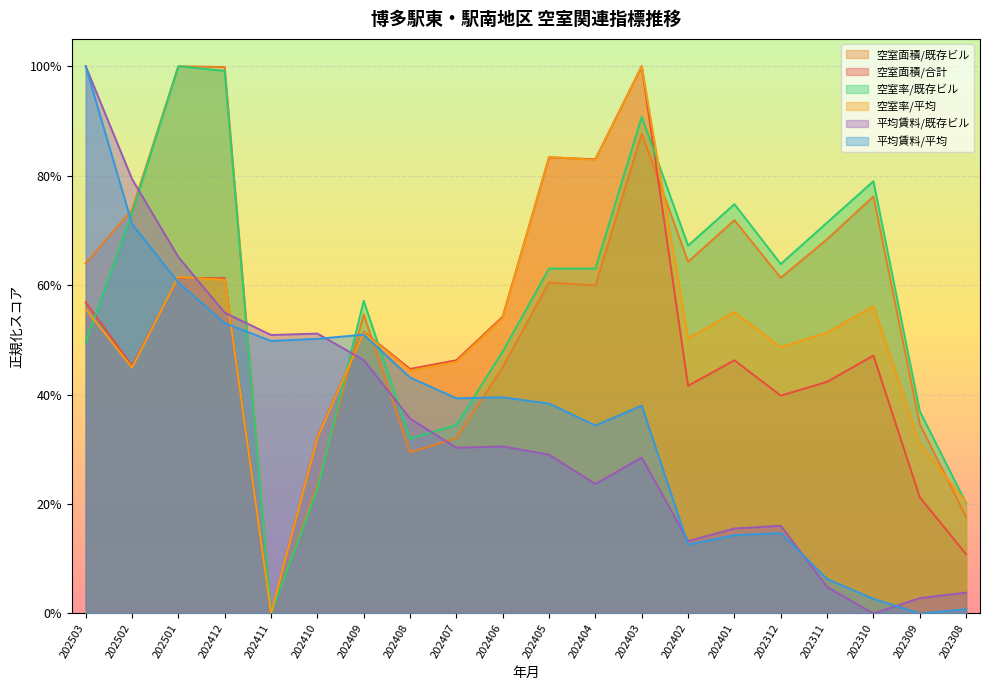

How many categories are shown in the chart?

20